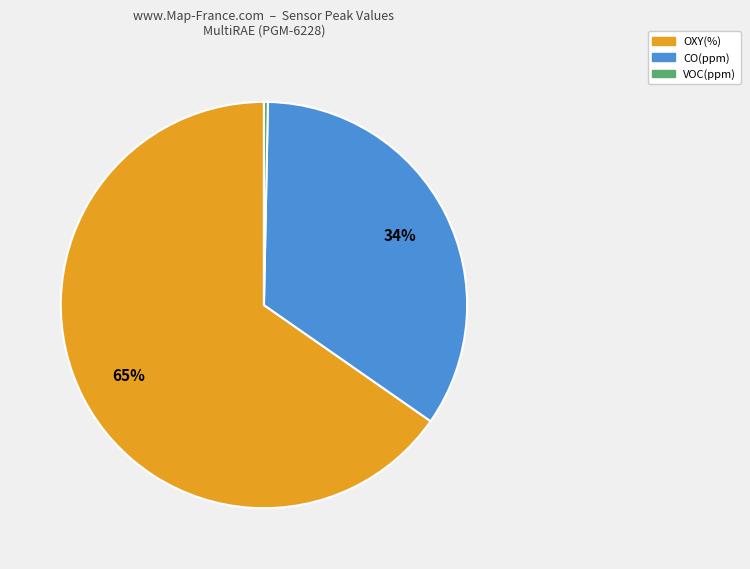

Is there a majority slice in this chart?

Yes